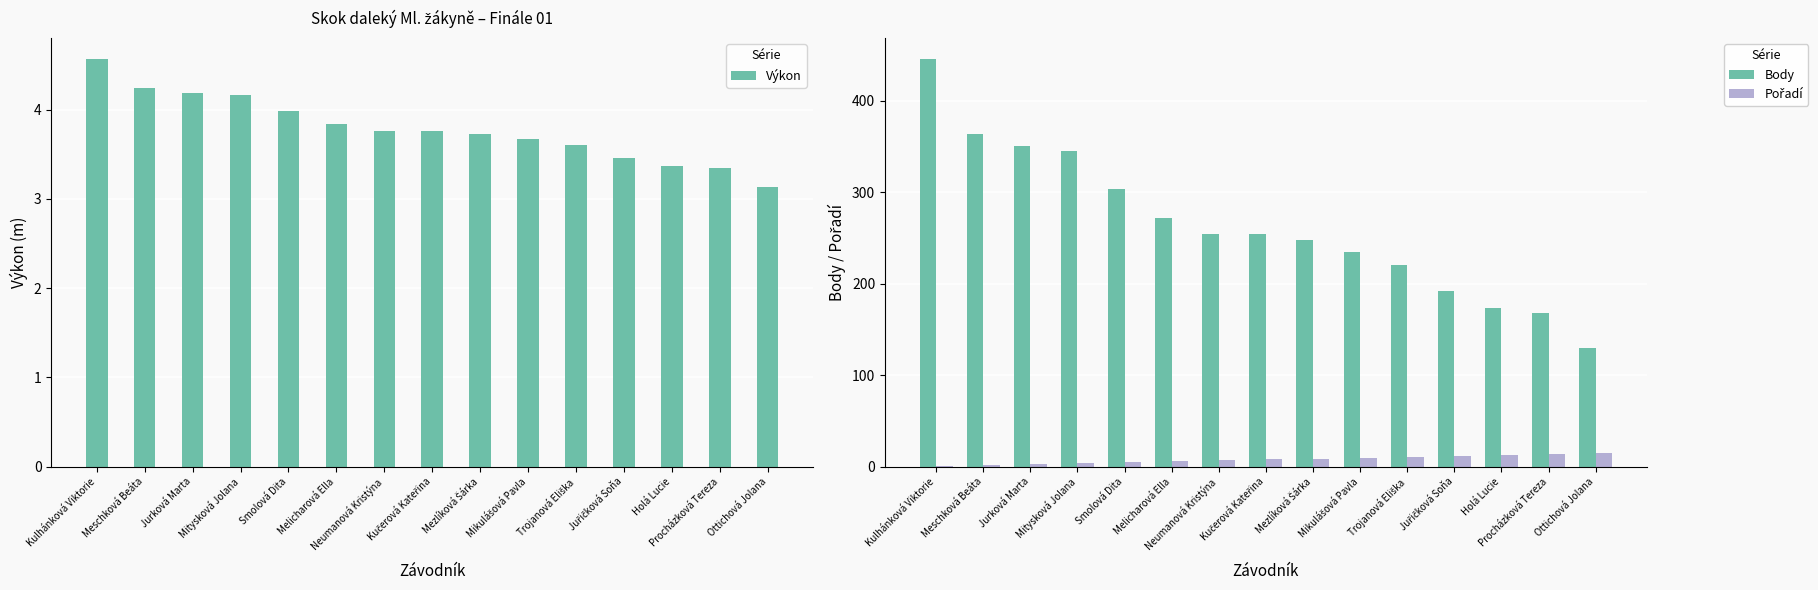

Read the Výkon value at Ottichová Jolana.

3.1